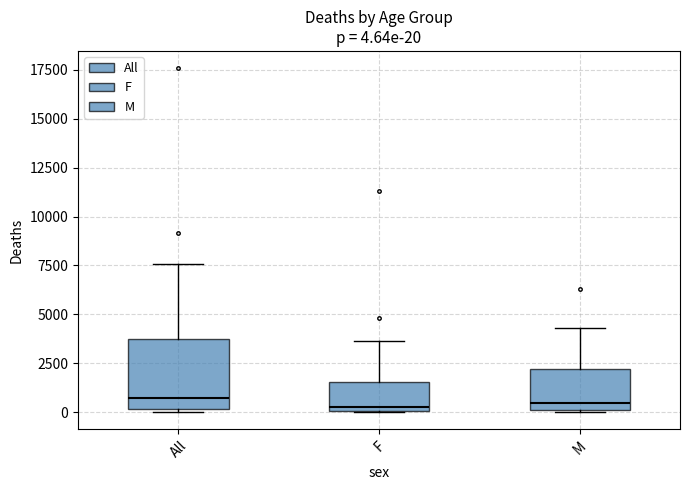

Comparing the boxes themselves (not the whiskers), which one is the tallest?

All